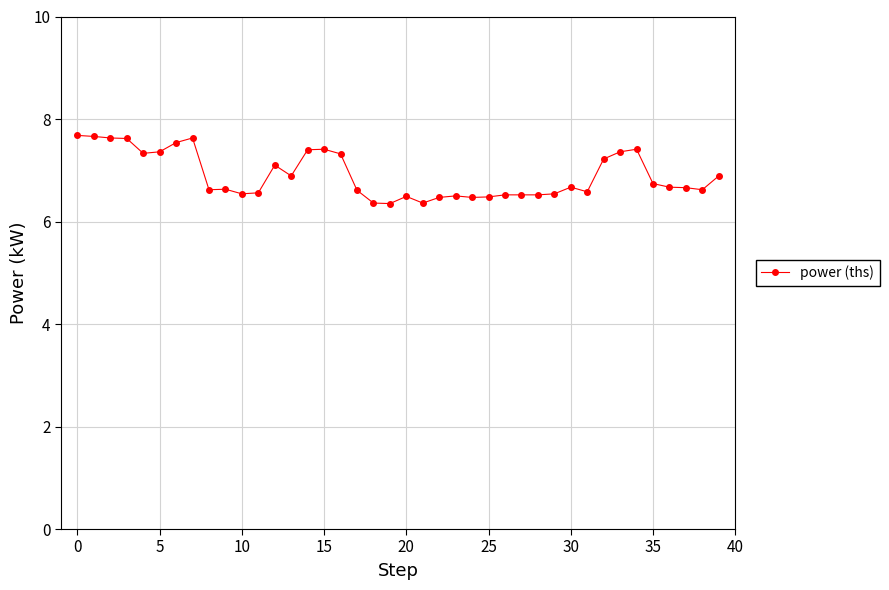

What is the value of the 6th point from the left?

7.4